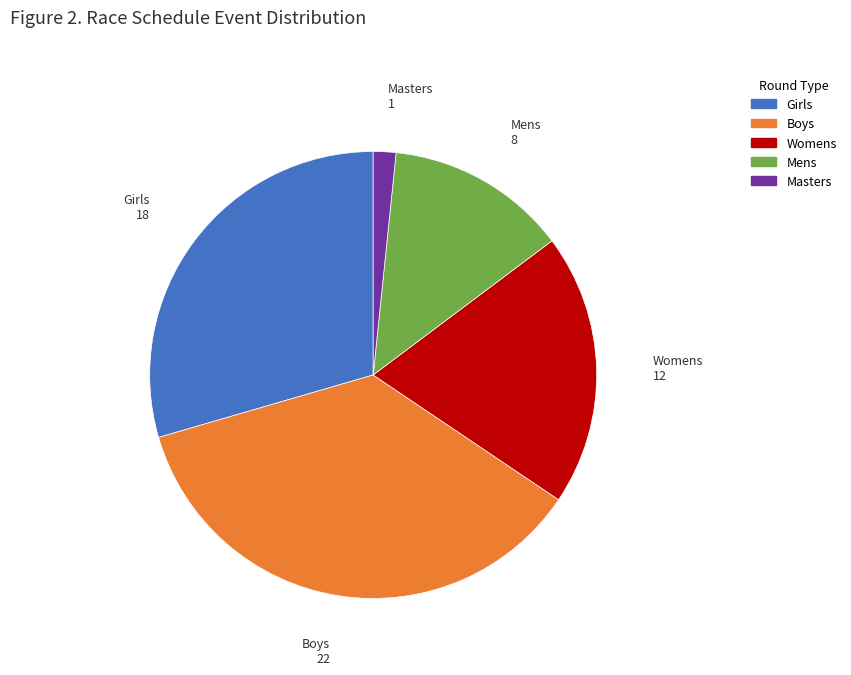

Approximately how many times larger is the value at Masters compared to Womens?

0.1